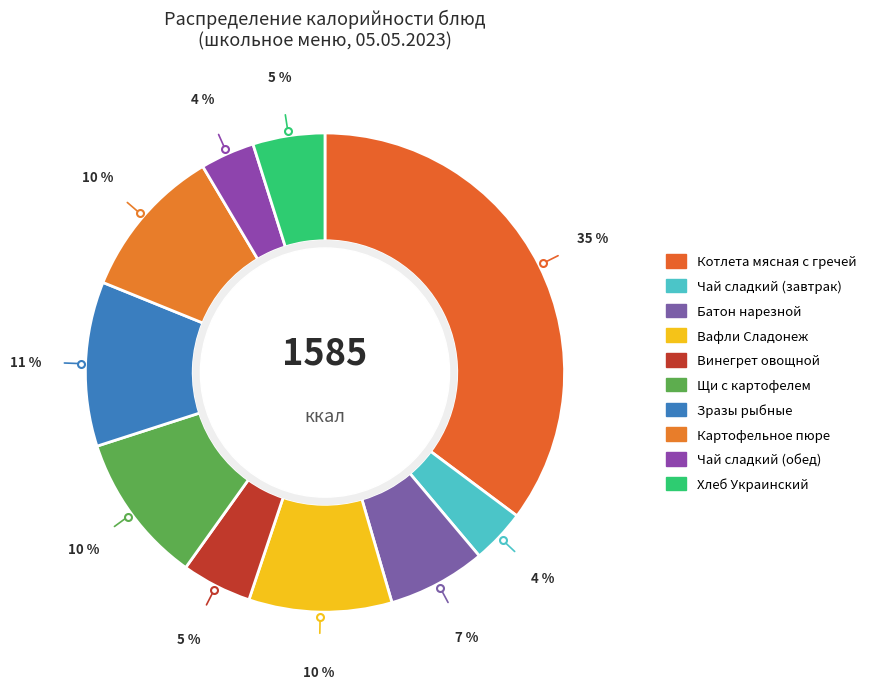

How many slices are in this pie chart?

10